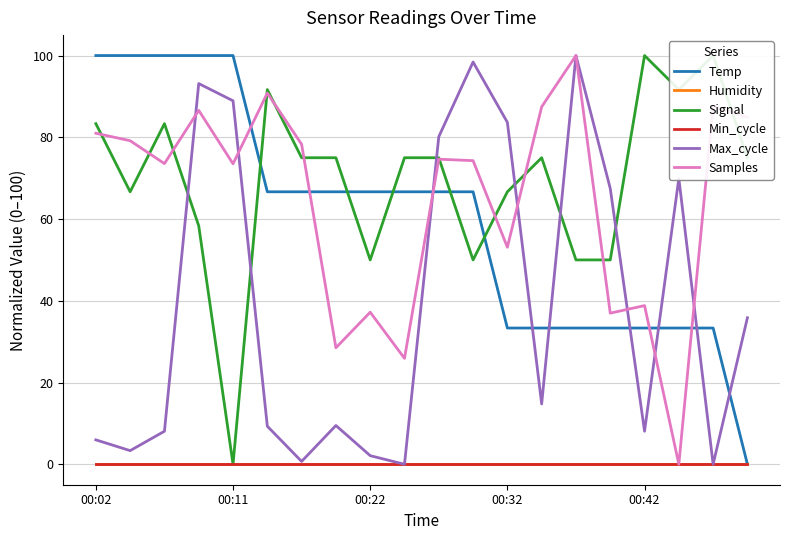

True or false: Min_cycle has a value of 0.0 at 14.

True